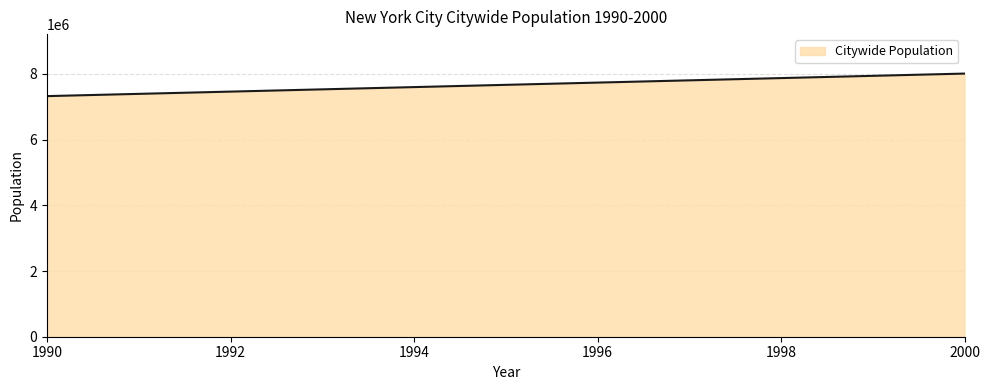

What is the smallest value displayed?

7322564